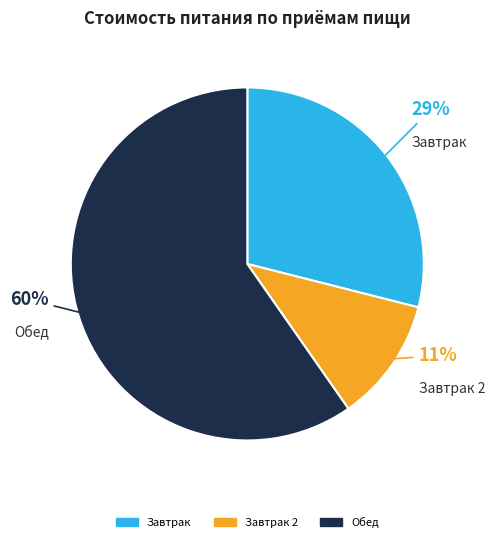

To the nearest percent, what is the average slice percentage?

33%